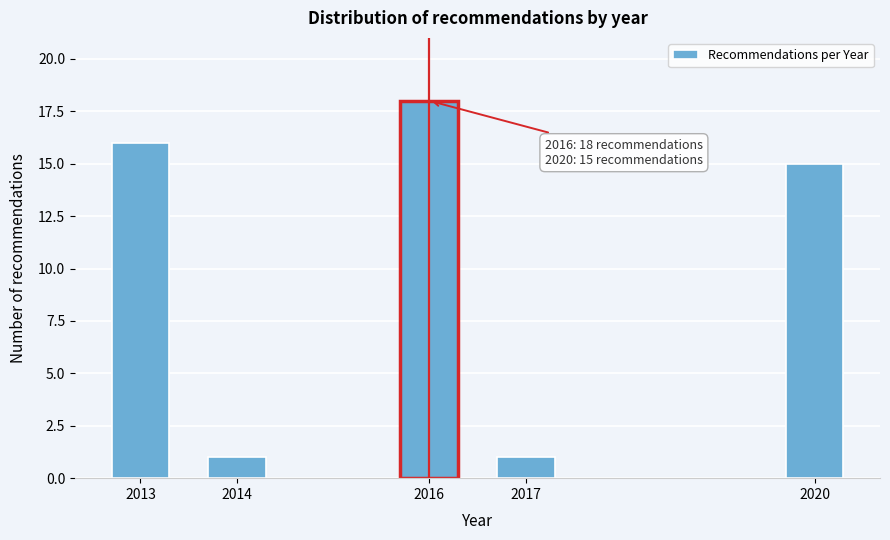

Reading left to right, list all the values displayed in this chart.

2013=16	2014=1	2016=18	2017=1	2020=15